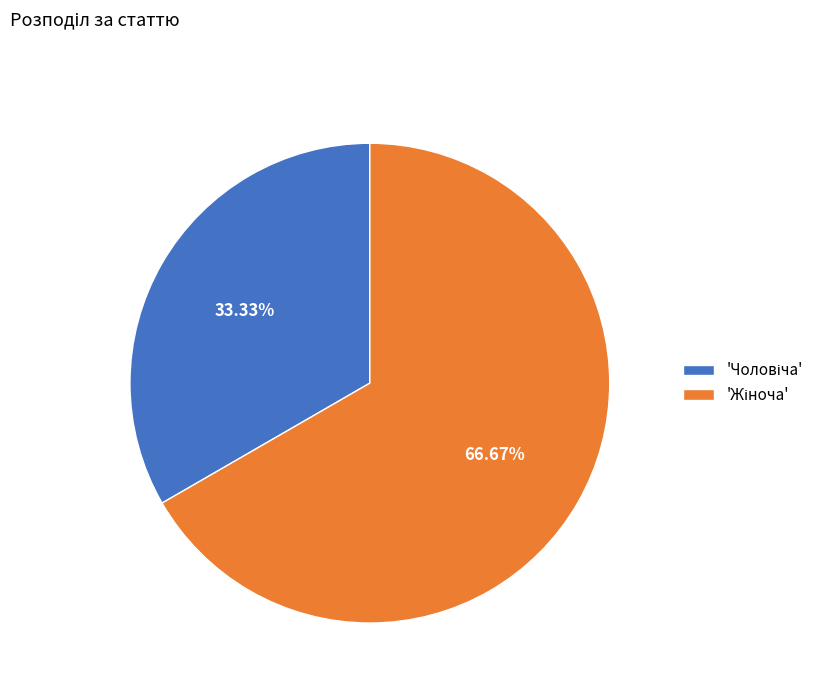

Count the number of slices in the pie.

2